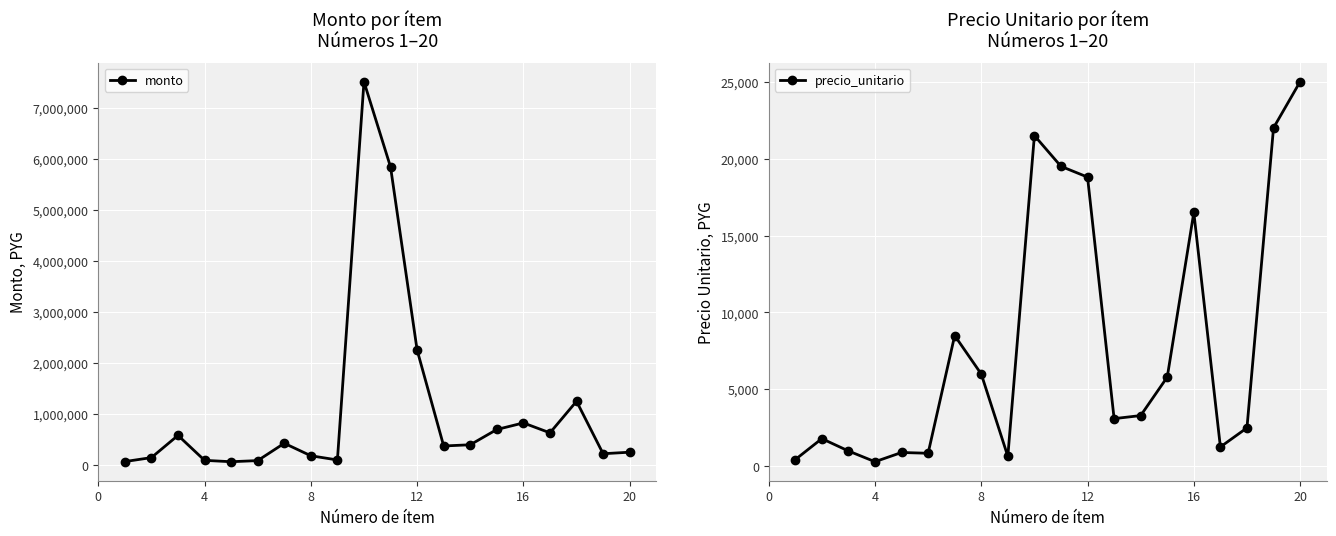

True or false: monto has more than 1 points higher than both neighbors.

True